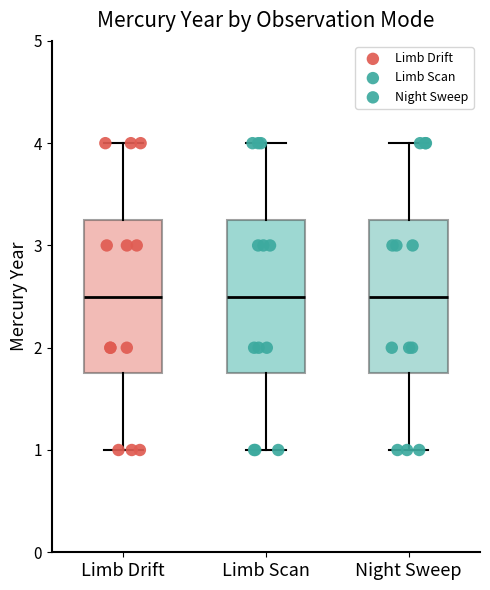

Reading left to right, read every box against the y-axis: the position of its median line, the range the box covers, and the ends of its whiskers. The values are not printed on the chart, so give them approximately, as read against the axis.

Limb Drift: median 2.5, box 1.8 to 3.3, whiskers 1.0 to 4.0
Limb Scan: median 2.5, box 1.8 to 3.3, whiskers 1.0 to 4.0
Night Sweep: median 2.5, box 1.8 to 3.3, whiskers 1.0 to 4.0